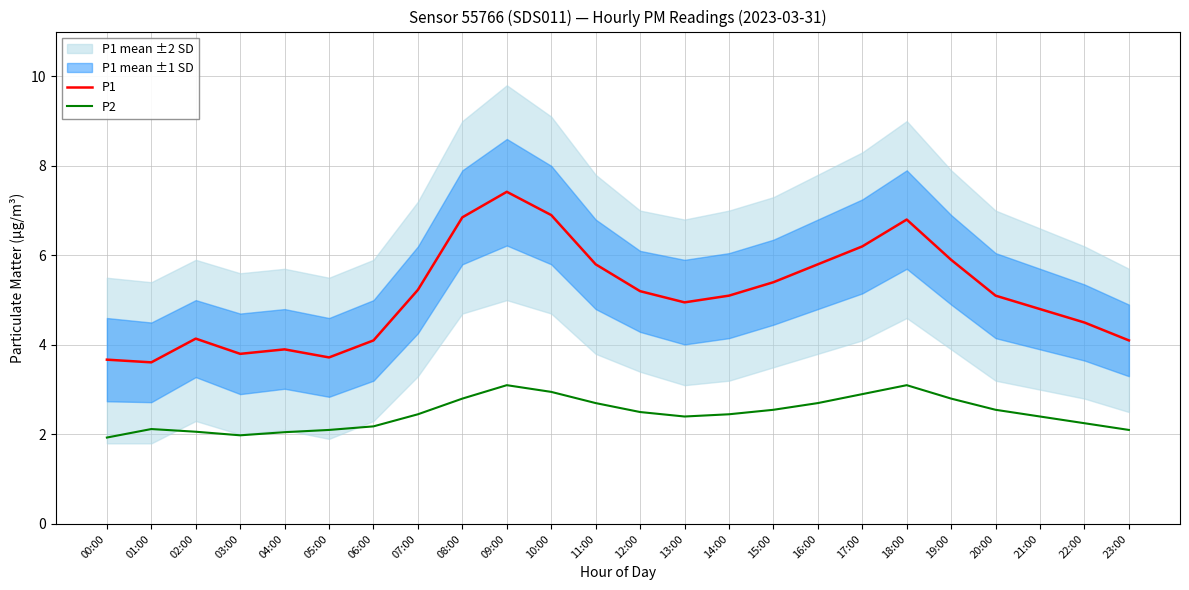

How many data points in P1 are less than 5?

11